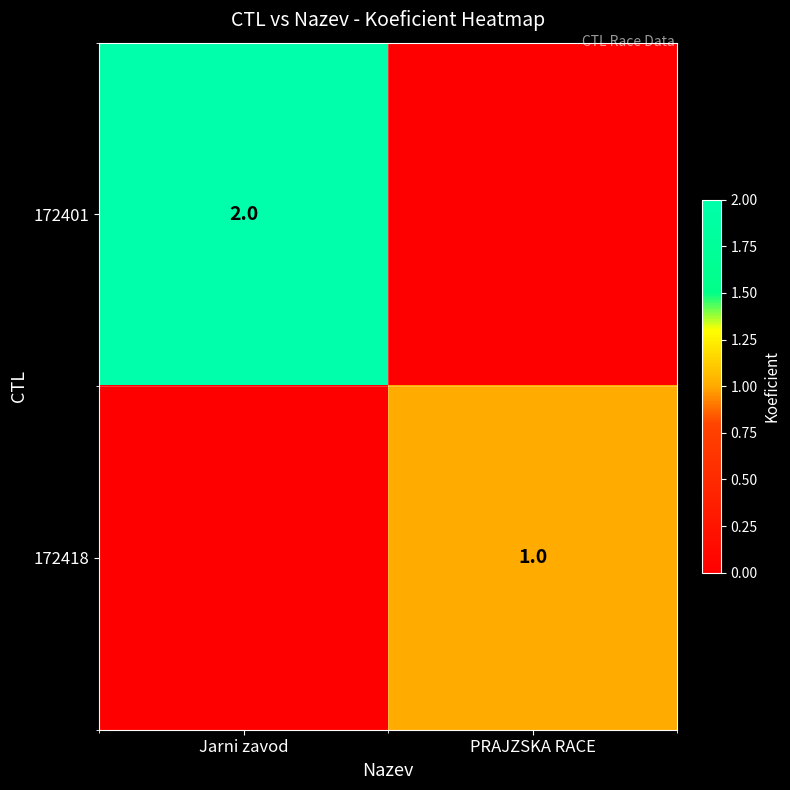

Between PRAJZSKA RACE and Jarni zavod, which is larger?

Jarni zavod